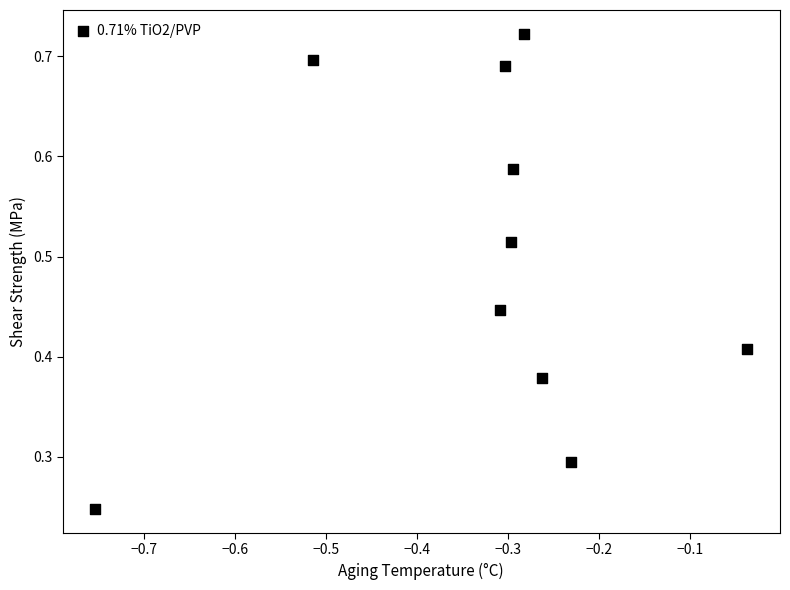

What is the average X value?

-0.3